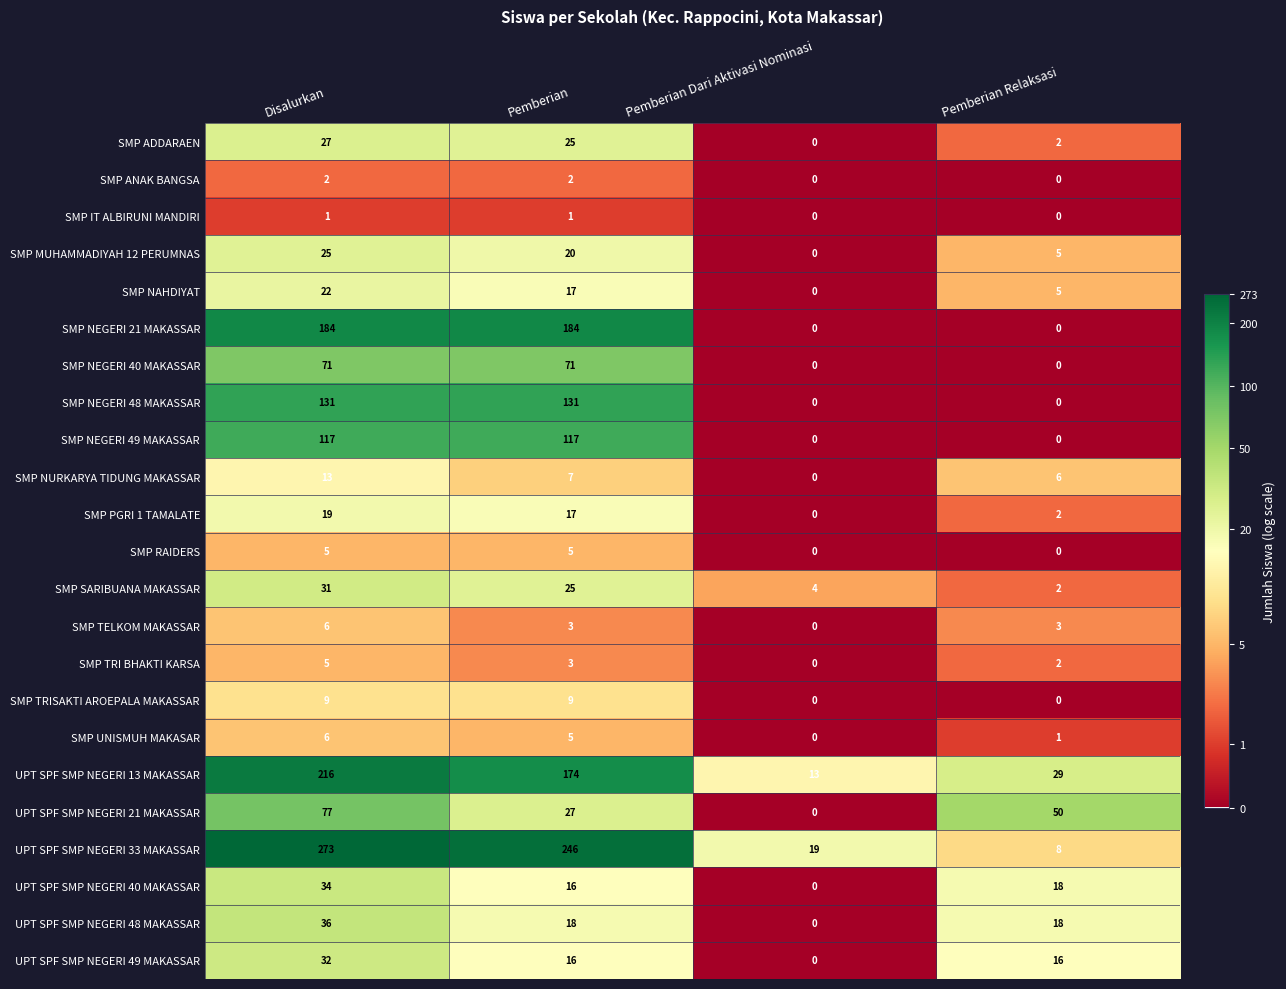

True or false: SMP IT ALBIRUNI MANDIRI has a value of 1 at Pemberian.

True